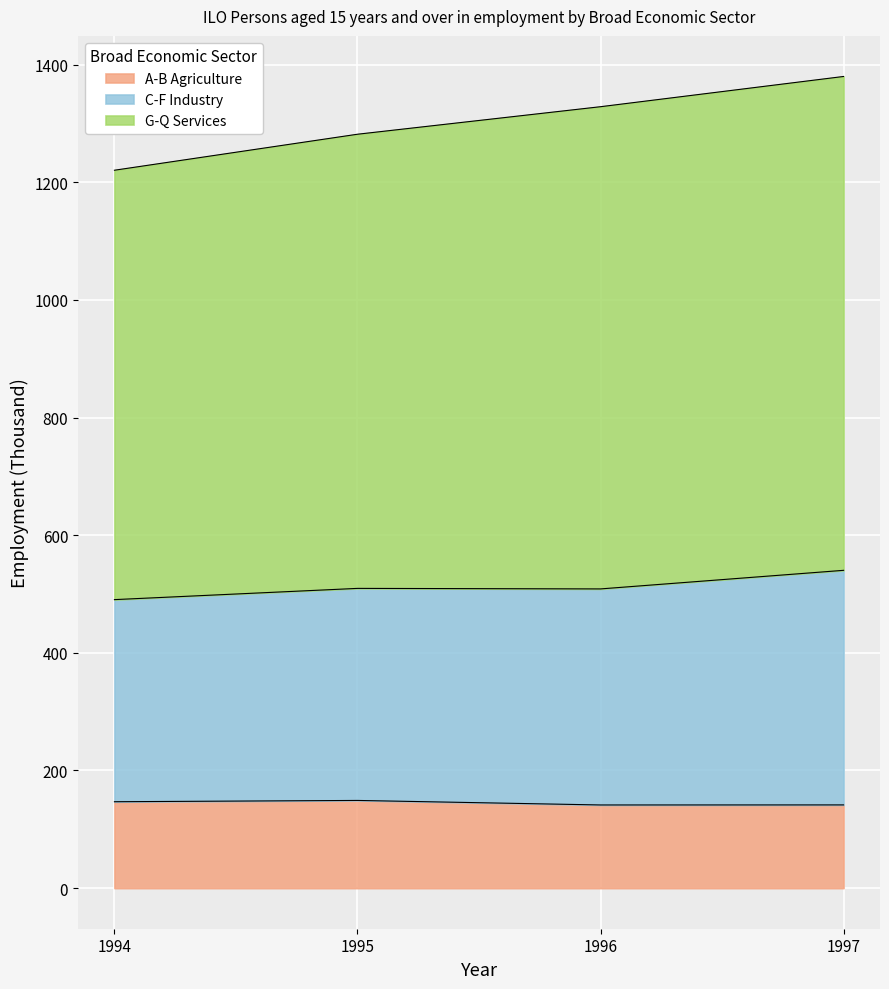

What is the sum of all A-B Agriculture values?

578.9